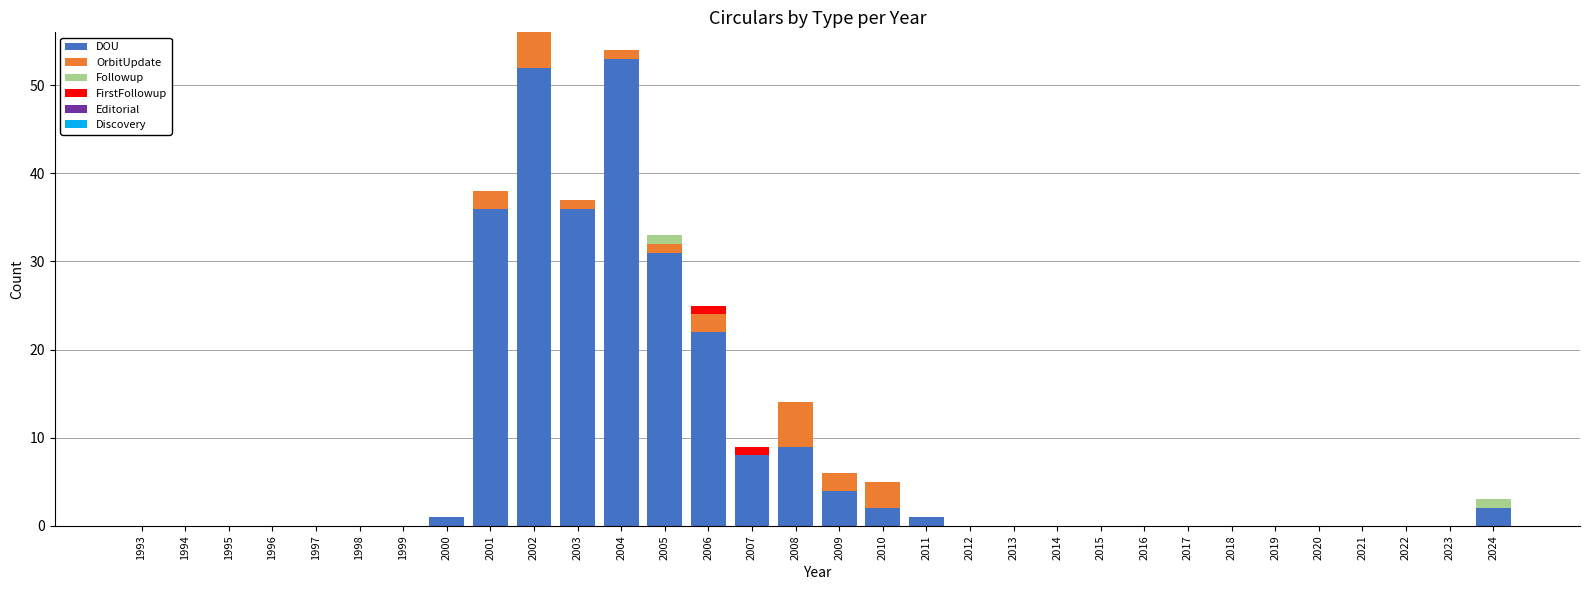

At which category is the sum across all series the highest?

2002